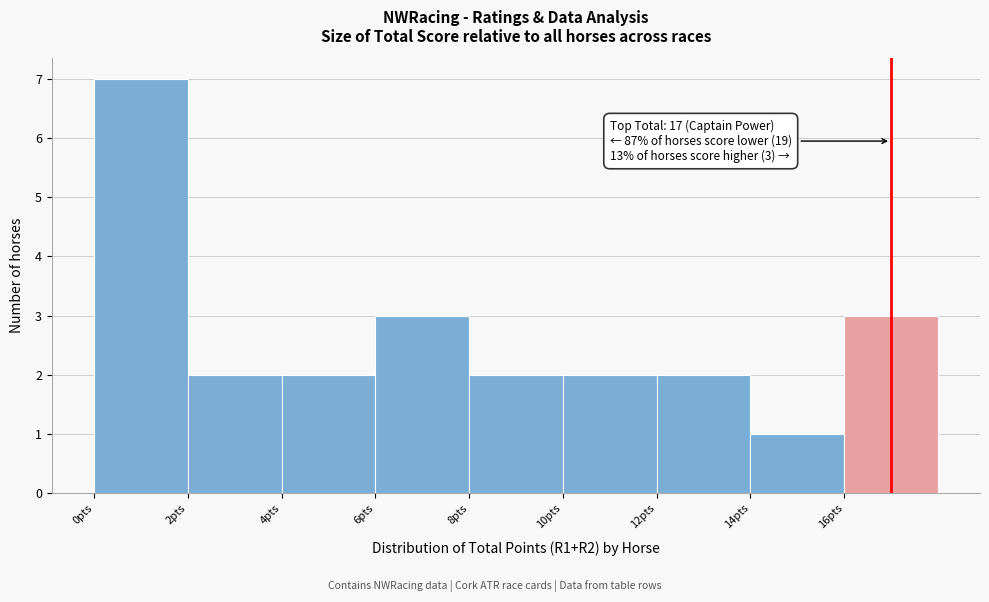

Which range on the x-axis has the tallest bar?

0 to 2